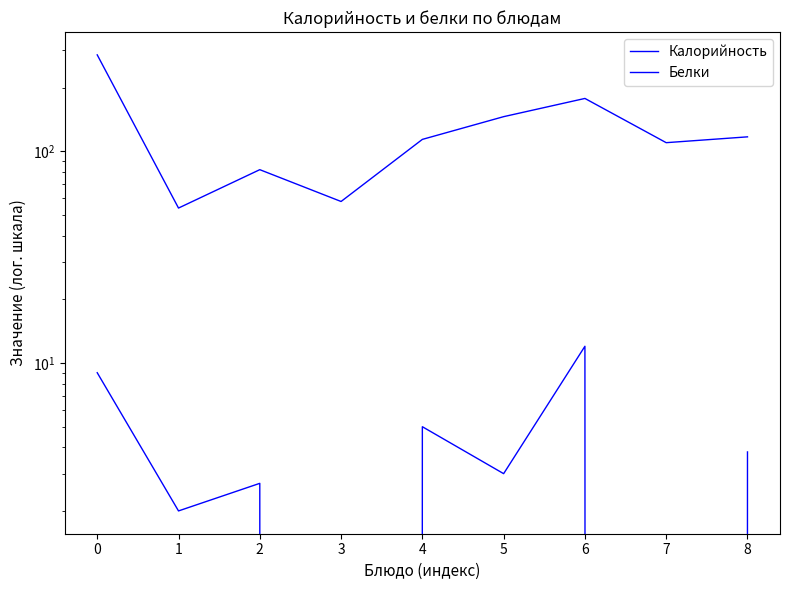

What are all the series names shown in the legend?

Калорийность, Белки